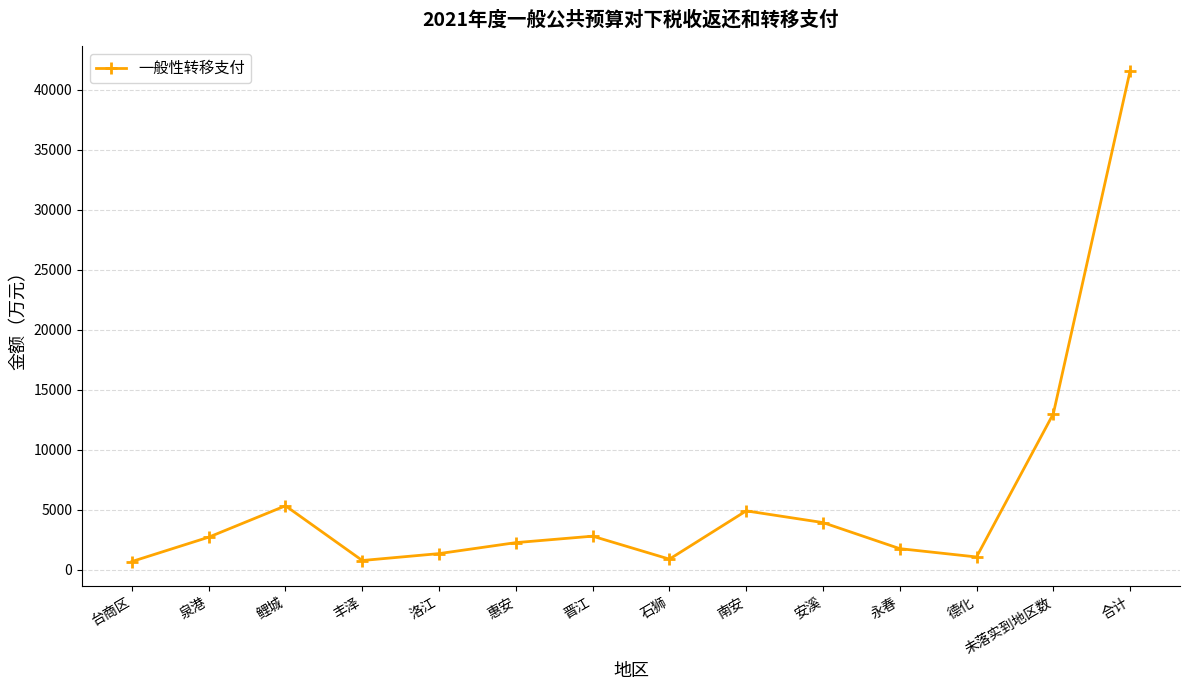

How many points are lower than both their immediate neighbors (excluding endpoints)?

3